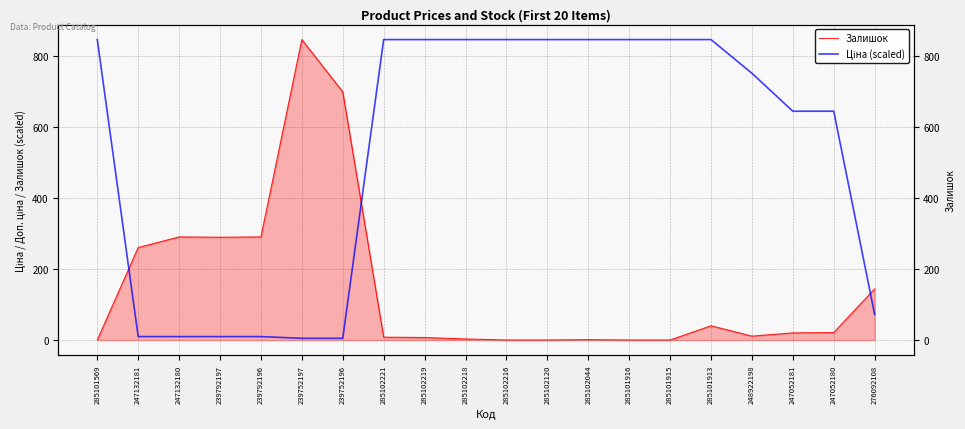

What is the total value across all series at 239792196?

299.7